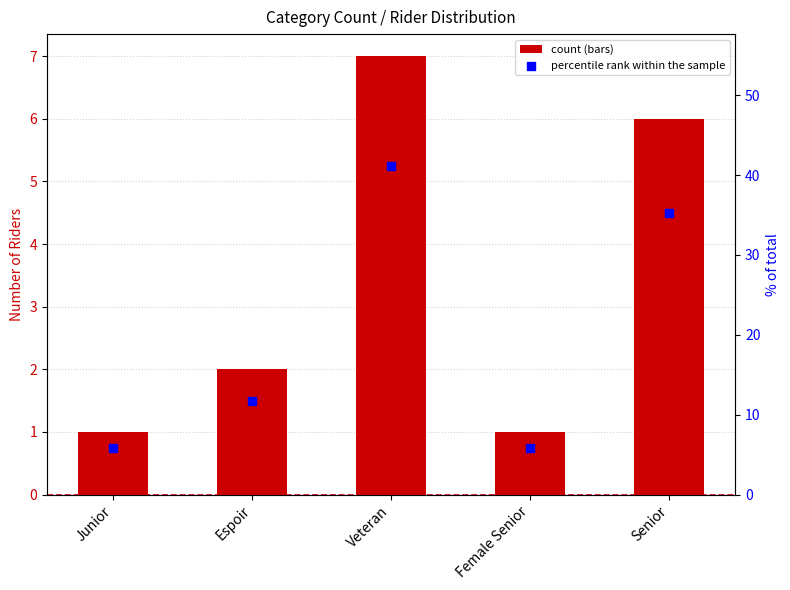

What is the total value across all series at Junior?

6.9